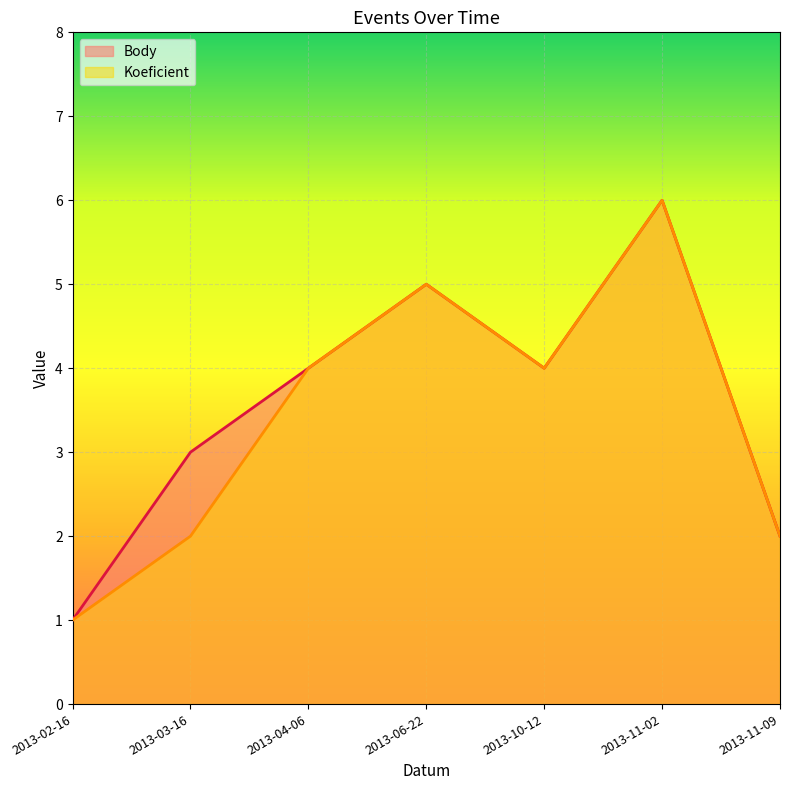

Which series has the largest total across all categories?

Body